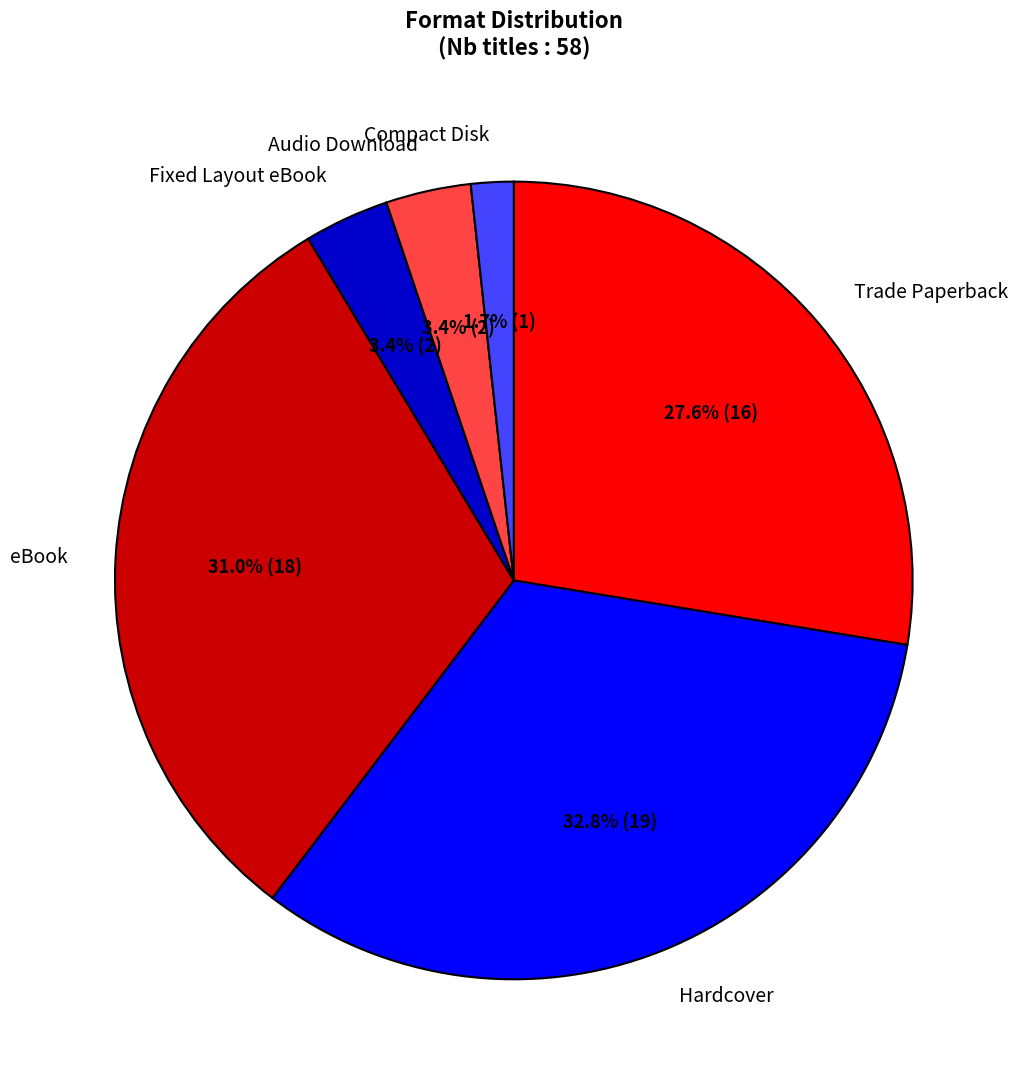

To the nearest percent, what percentage of the pie is eBook?

31%